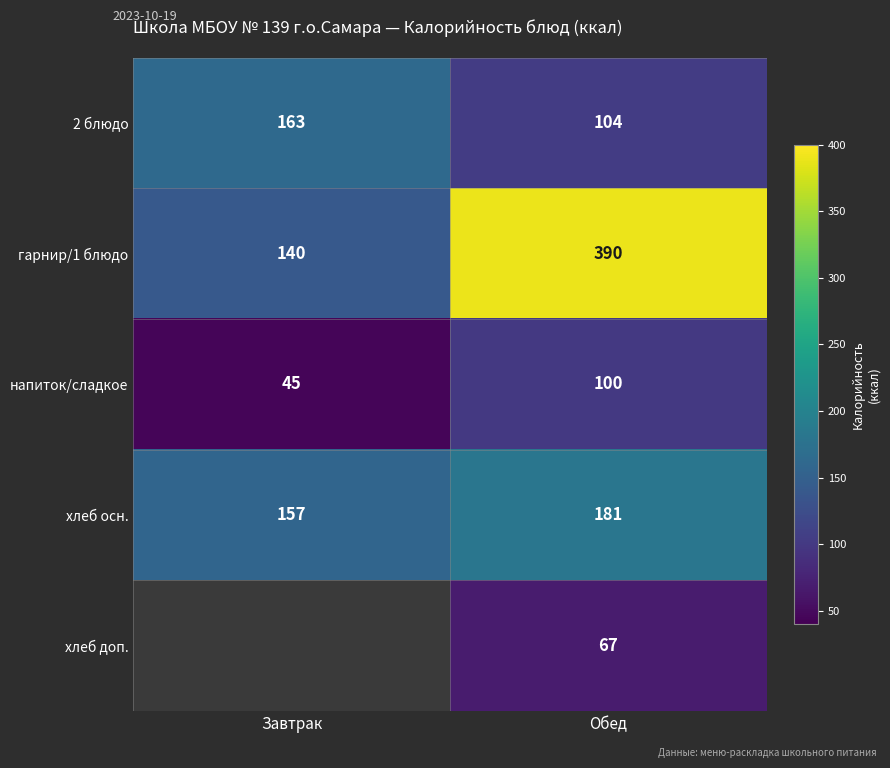

Rank the categories by хлеб осн. value from lowest to highest.

Завтрак, Обед